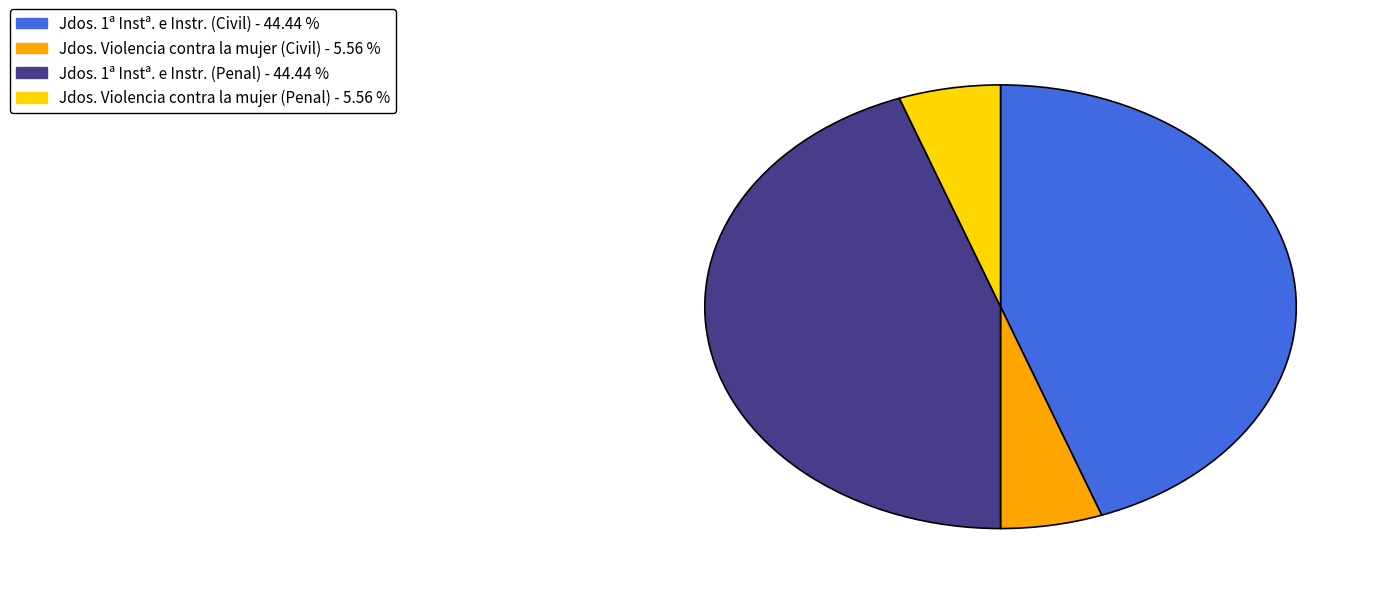

Is there a majority slice in this chart?

No